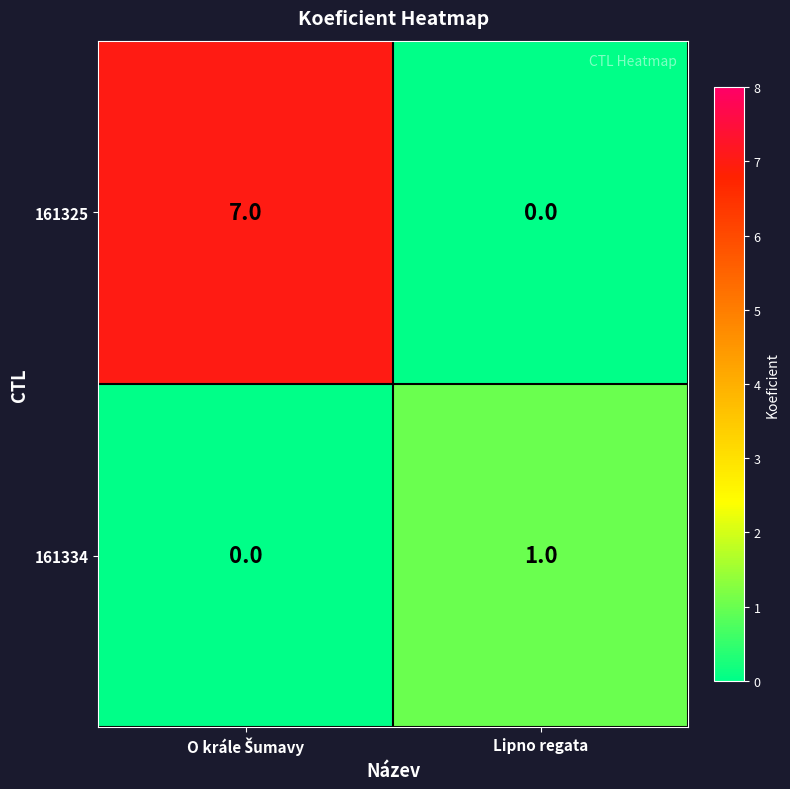

The value of 161334 at Lipno regata is 1. True or false?

True